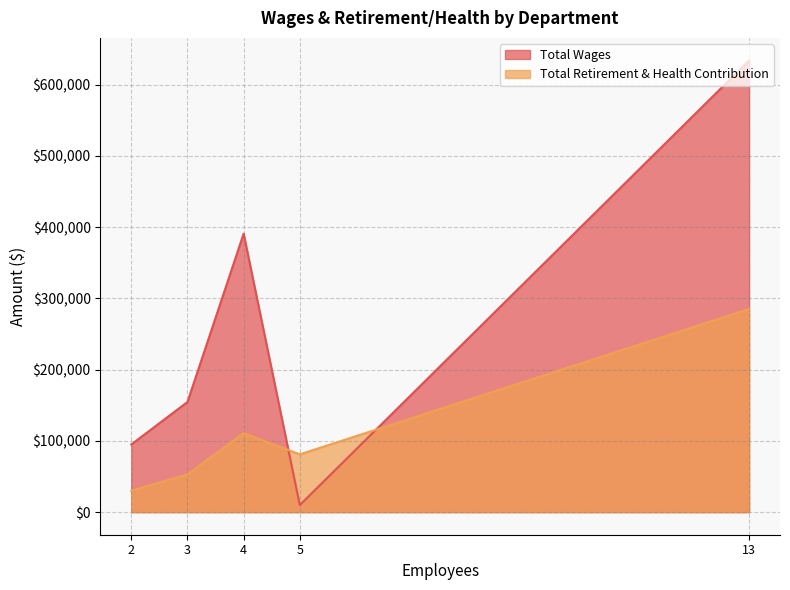

What is the spread (max minus min) of values at 4?

280048